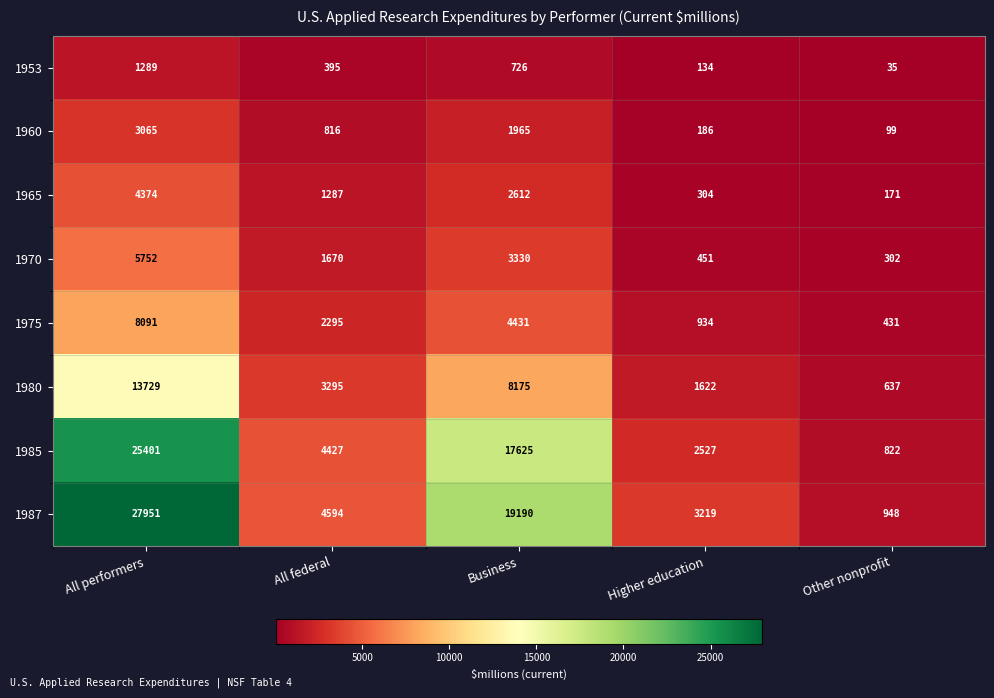

Is it true that 1960 equals 1965 at Business?

True